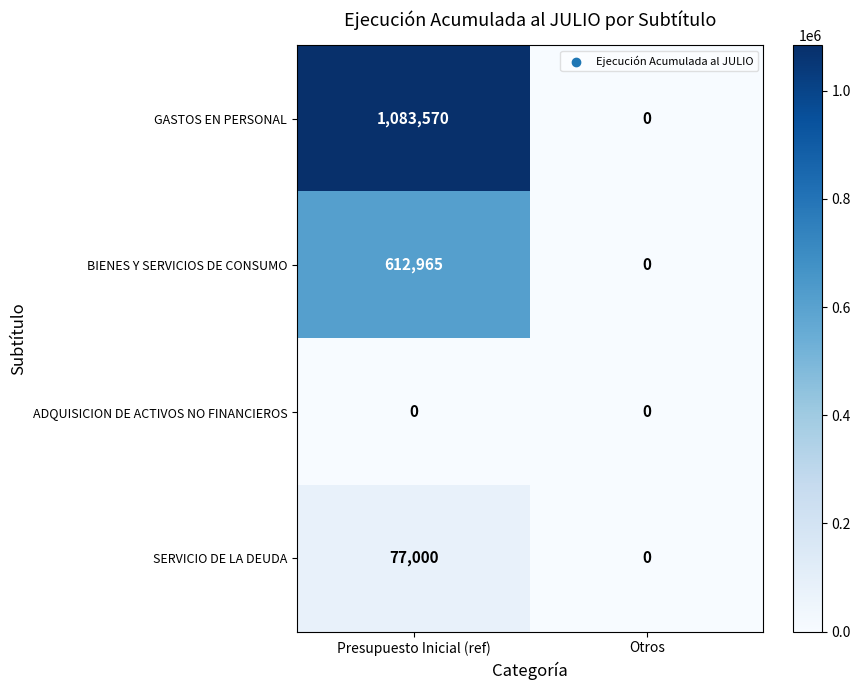

How many series are shown in this chart?

4